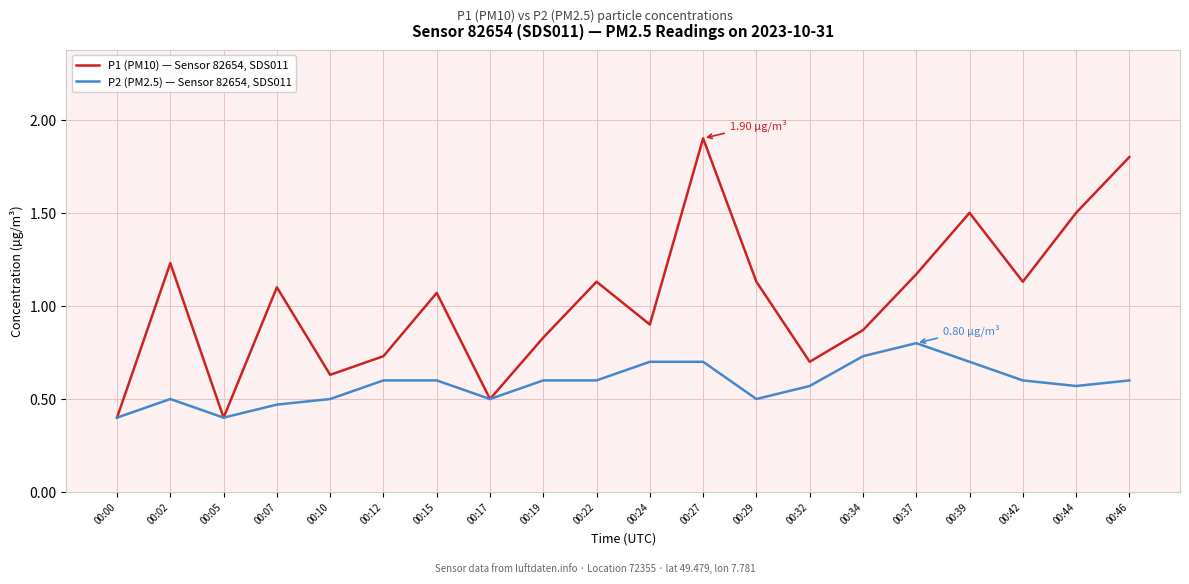

What is the total value across all series at 00:44?

2.1